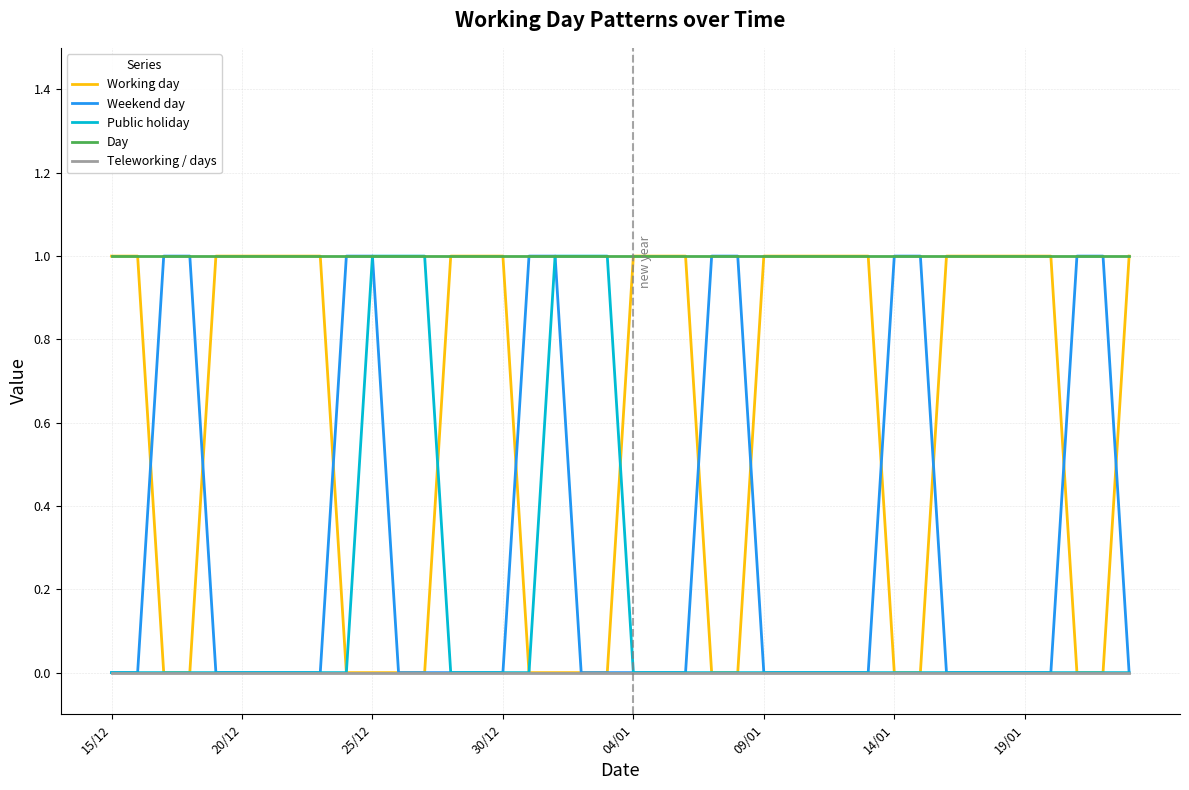

Rank the series by their average value, from lowest to highest.

Teleworking / days, Public holiday, Weekend day, Working day, Day